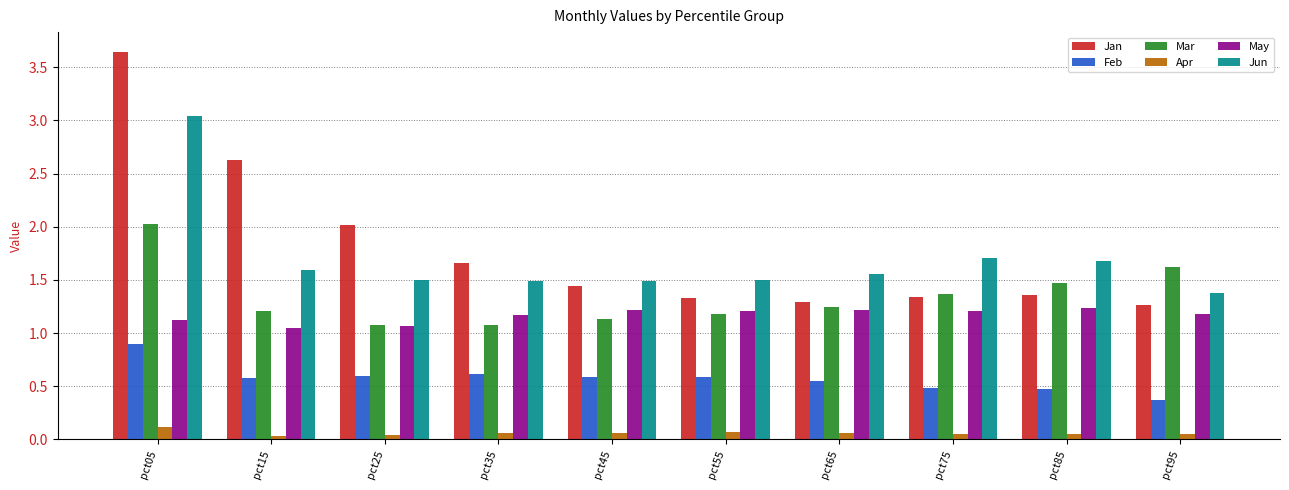

Which label corresponds to the largest value in the chart?

pct05